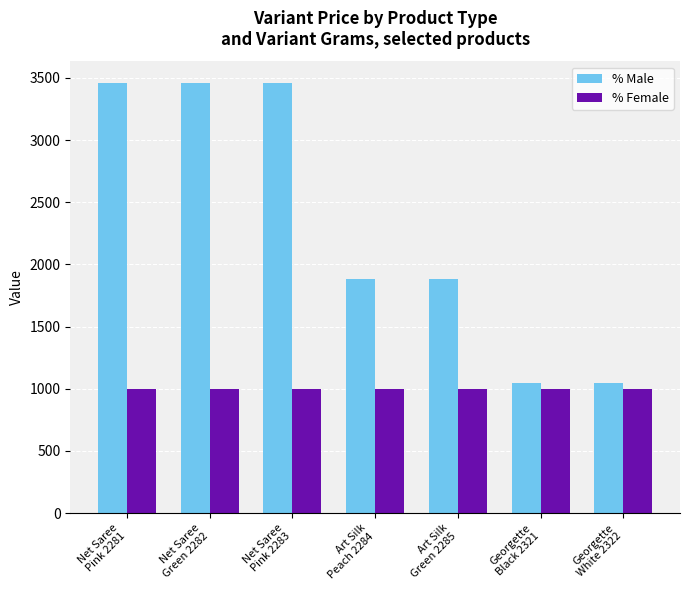

The value of % Male at Net Saree
Pink 2281 is 1657.8. True or false?

False